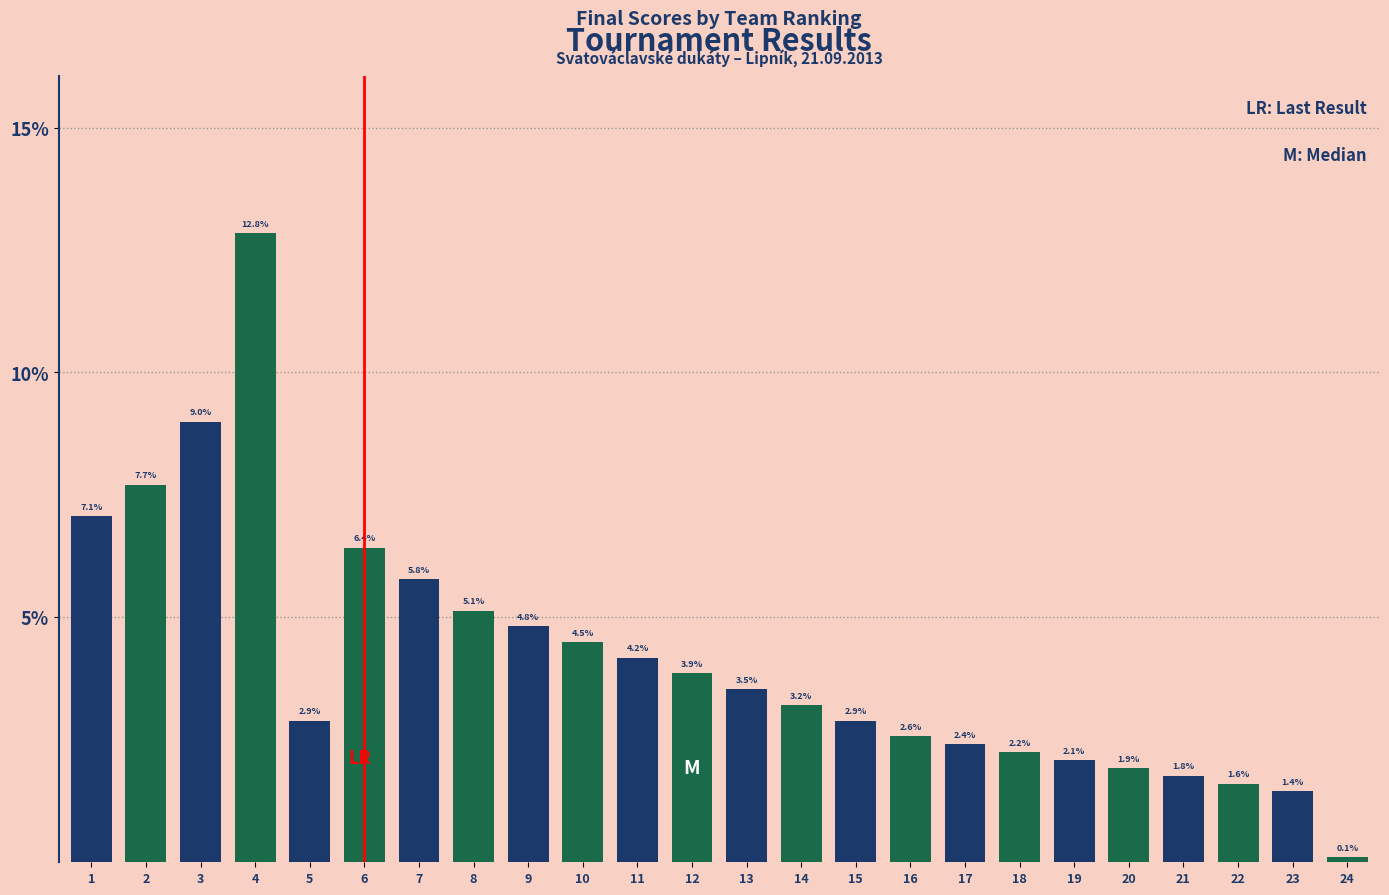

Where does the data first go above 3?

1